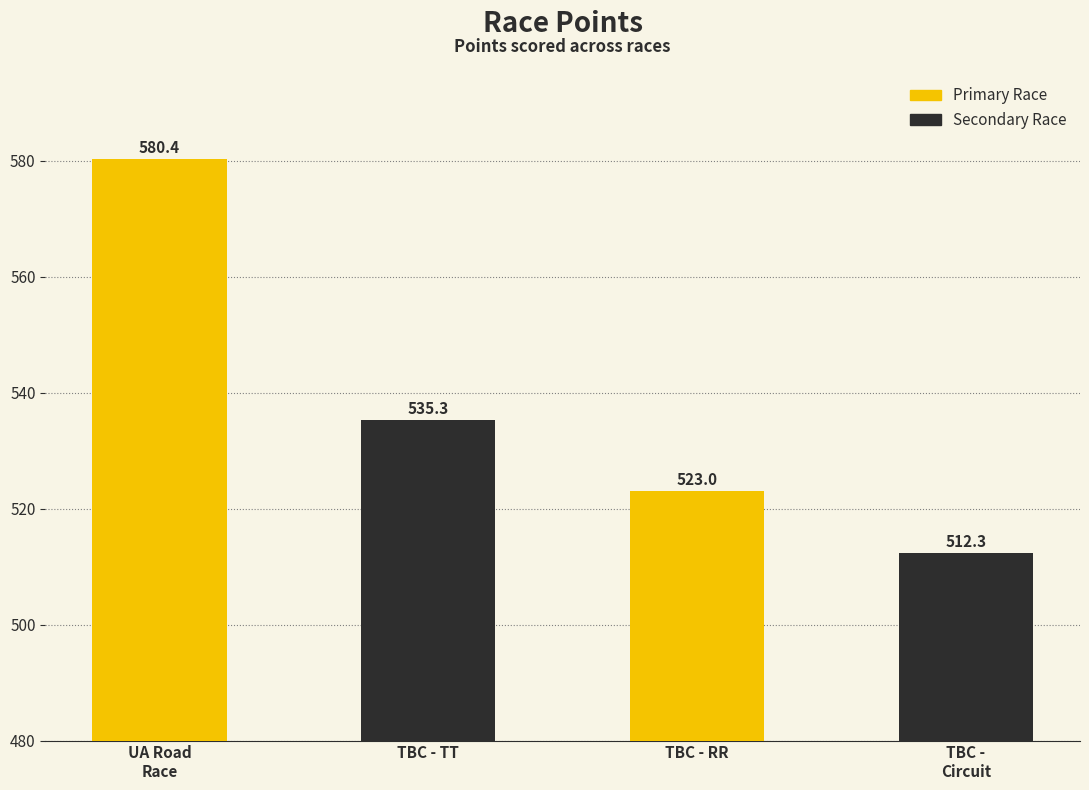

What is the difference between the maximum and minimum values?

68.1